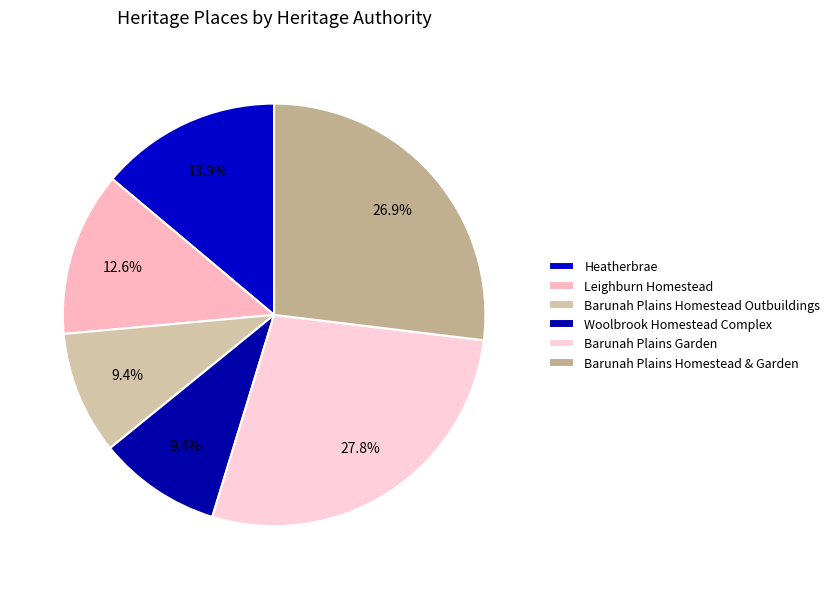

To the nearest percent, what is the difference between the largest and smallest slice percentages?

18%